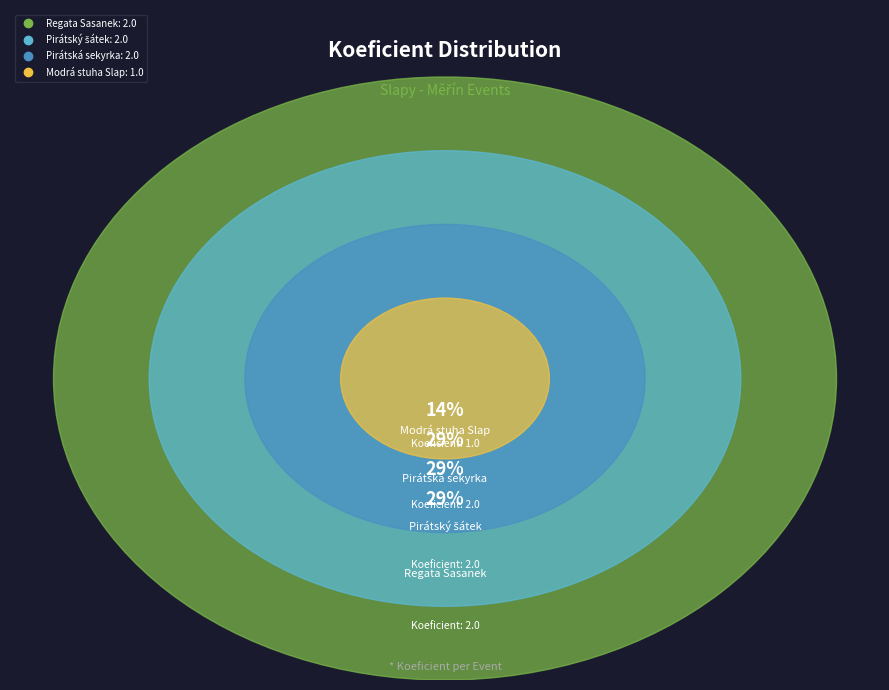

Do Regata Sasanek and Pirátský šátek together represent more than half of the pie?

Yes